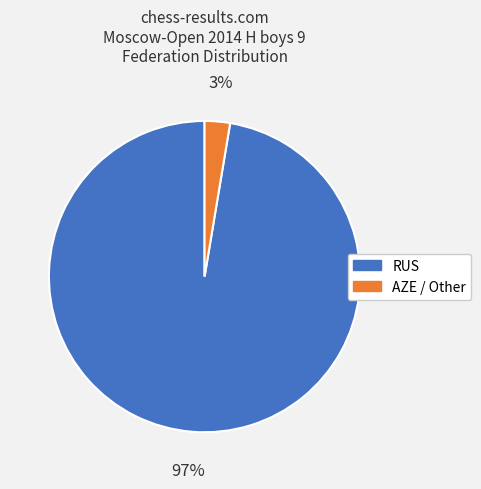

Is there a majority slice in this chart?

Yes